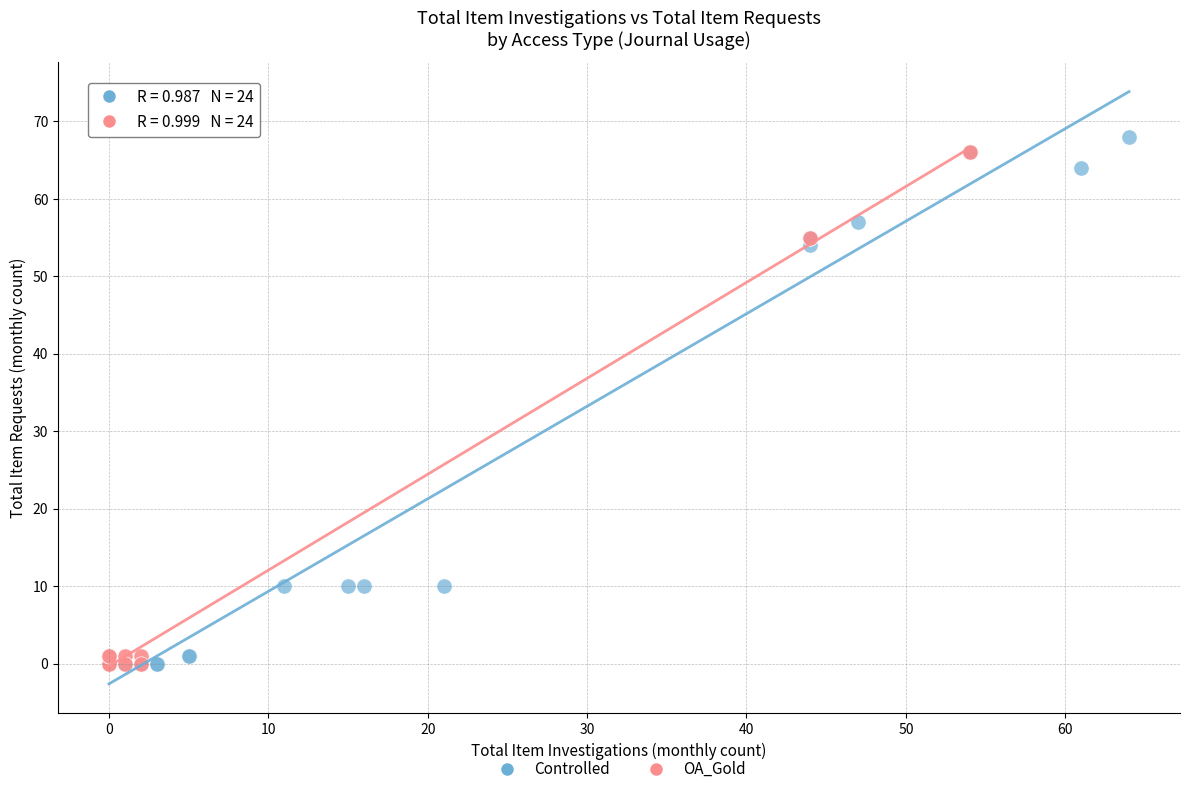

Which series reaches the maximum Y coordinate?

Controlled